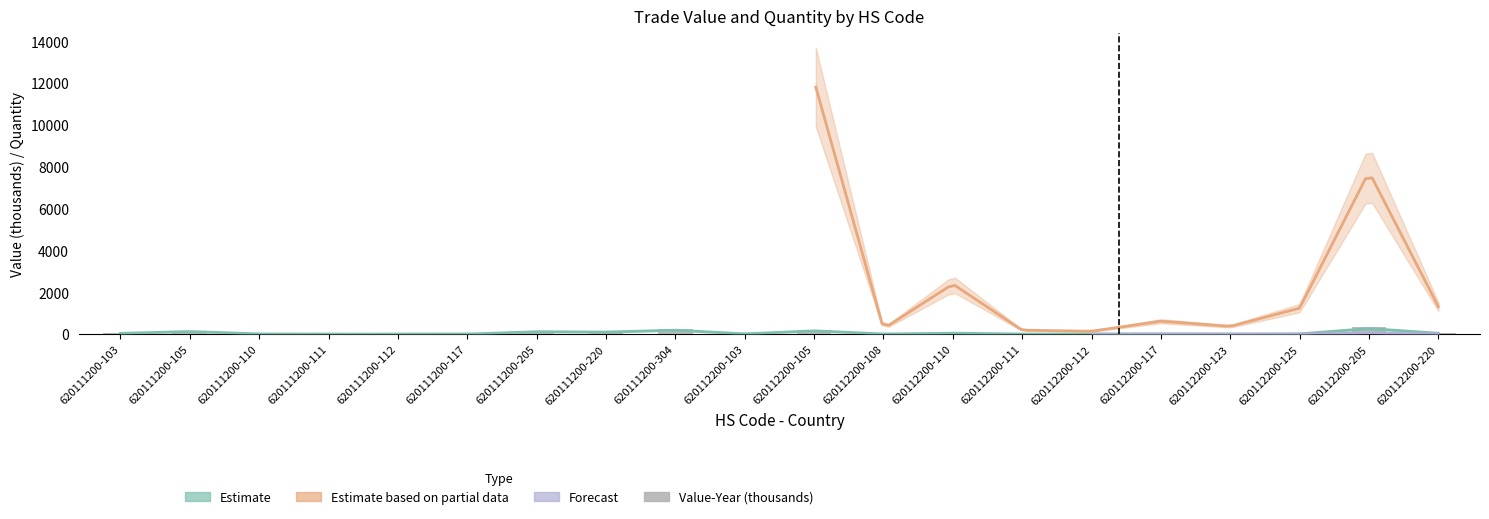

What is the difference between the second highest and second lowest values?

236.8